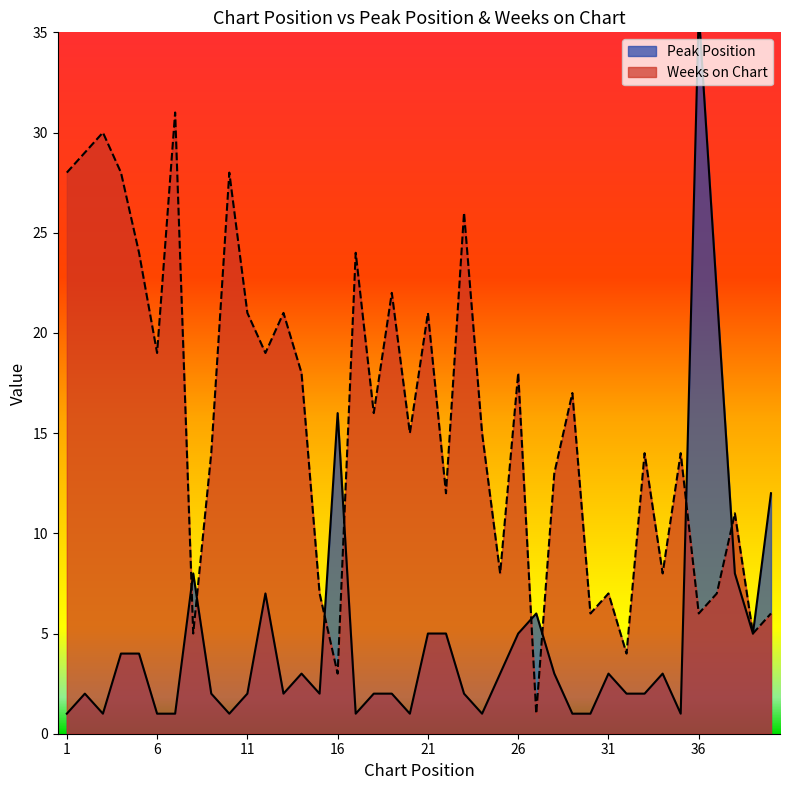

What is the maximum value for Weeks on Chart?

31